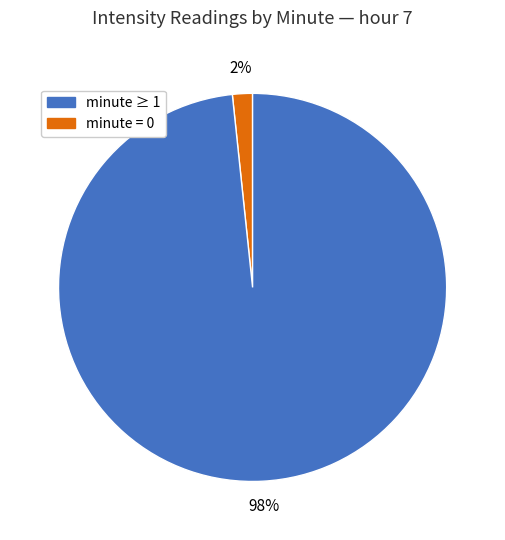

Is there any slice that represents more than half of the pie?

Yes